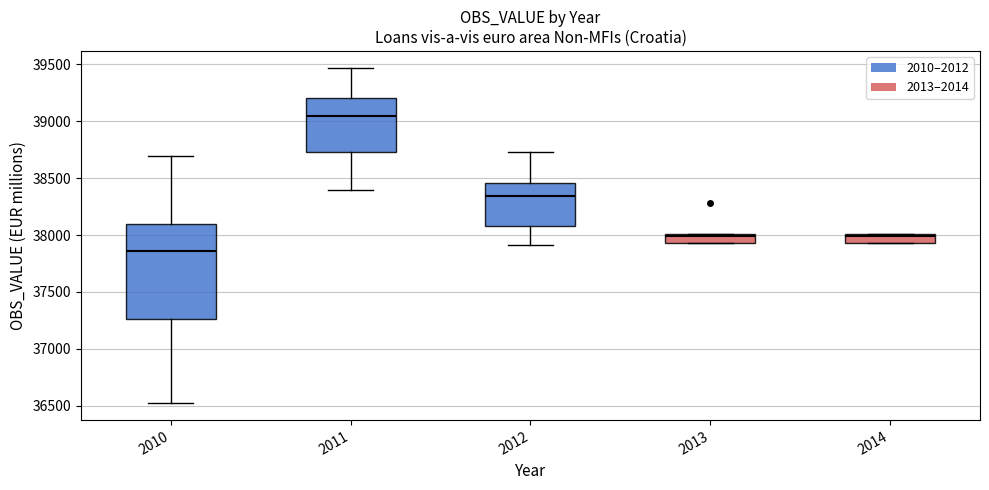

Reading left to right, read every box against the y-axis: the position of its median line, the range the box covers, and the ends of its whiskers. The values are not printed on the chart, so give them approximately, as read against the axis.

2010: median 37850, box 37250 to 38100, whiskers 36500 to 38700
2011: median 39050, box 38750 to 39200, whiskers 38400 to 39450
2012: median 38350, box 38100 to 38450, whiskers 37900 to 38750
2013: median 38000 (just below the box's upper edge), box 37950 to 38000, whiskers 37950 to 38000
2014: median 38000 (just below the box's upper edge), box 37950 to 38000, whiskers 37950 to 38000